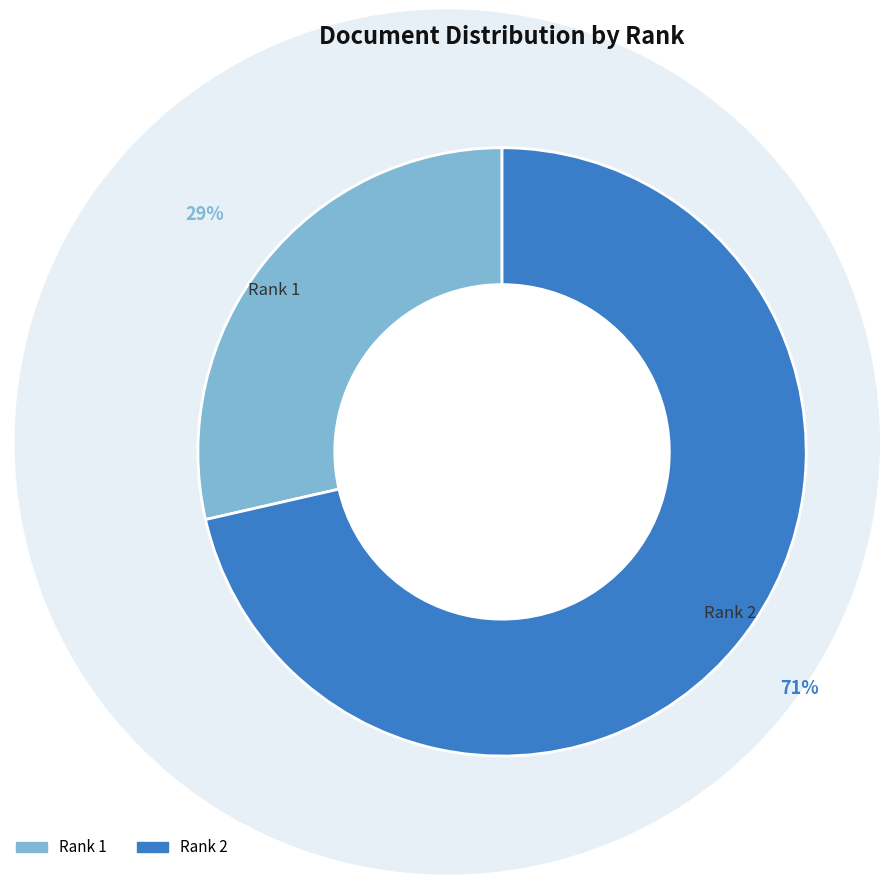

Does Rank 1 account for over 50% of the chart?

No